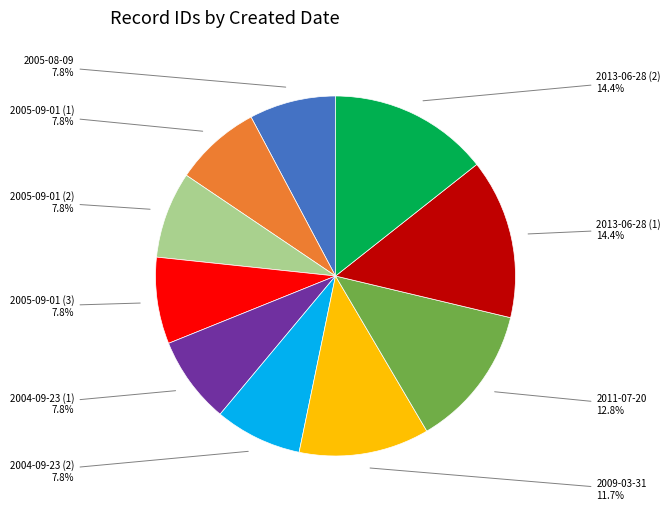

Does any single category account for the majority?

No